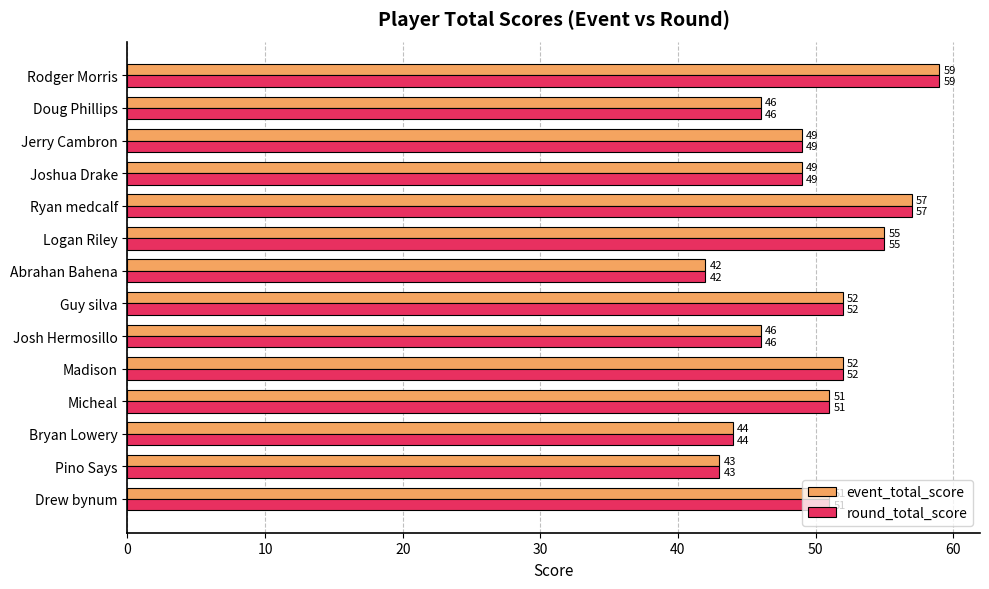

How many categories are shown in the chart?

14